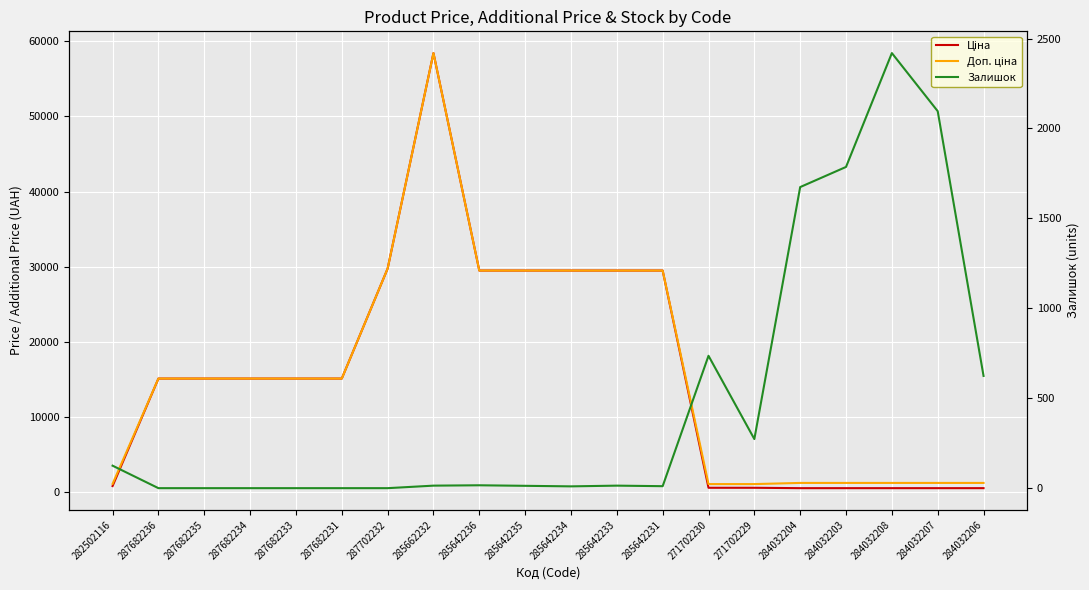

Reading right to left, what are all the values shown in this chart?

Ціна: 539.0	539.0	539.0	539.0	539.0	589.9	589.9	29491.5	29491.5	29491.5	29491.5	29491.5	58426.5	29747.2	15120.0	15120.0	15120.0	15120.0	15120.0	818.5
Доп. ціна: 1235.4	1235.4	1235.4	1235.4	1235.4	1081.7	1081.7	29491.5	29491.5	29491.5	29491.5	29491.5	58426.5	29747.2	15120.0	15120.0	15120.0	15120.0	15120.0	1109.2
Залишок: 624.0	2096.0	2419.0	1786.0	1674.0	273.0	736.0	11.0	14.0	10.0	13.0	16.0	14.0	0.0	0.0	0.0	0.0	0.0	0.0	125.0